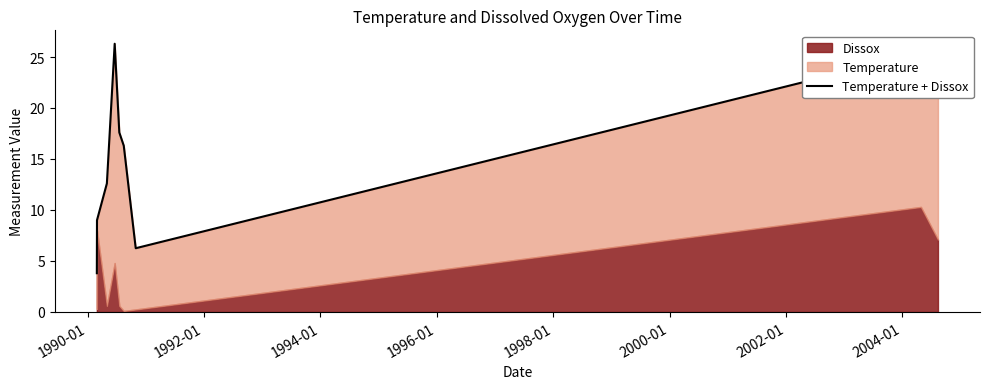

How many lines are shown in the chart?

1